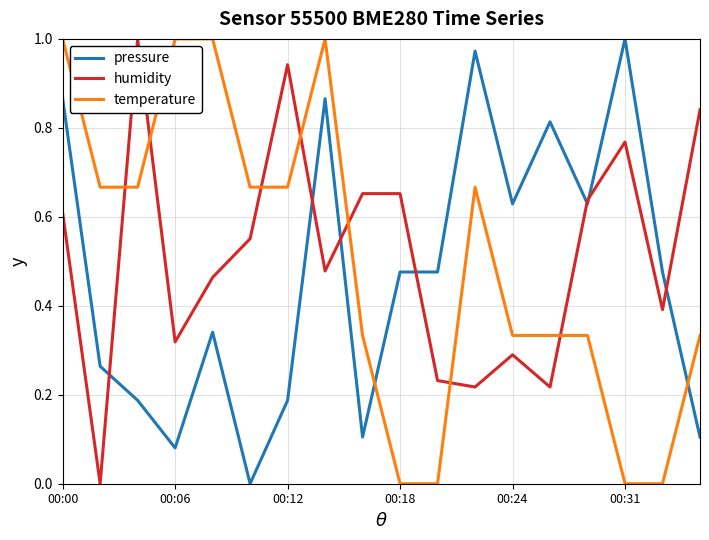

Which series ends up on top after the final intersection of temperature and pressure?

temperature